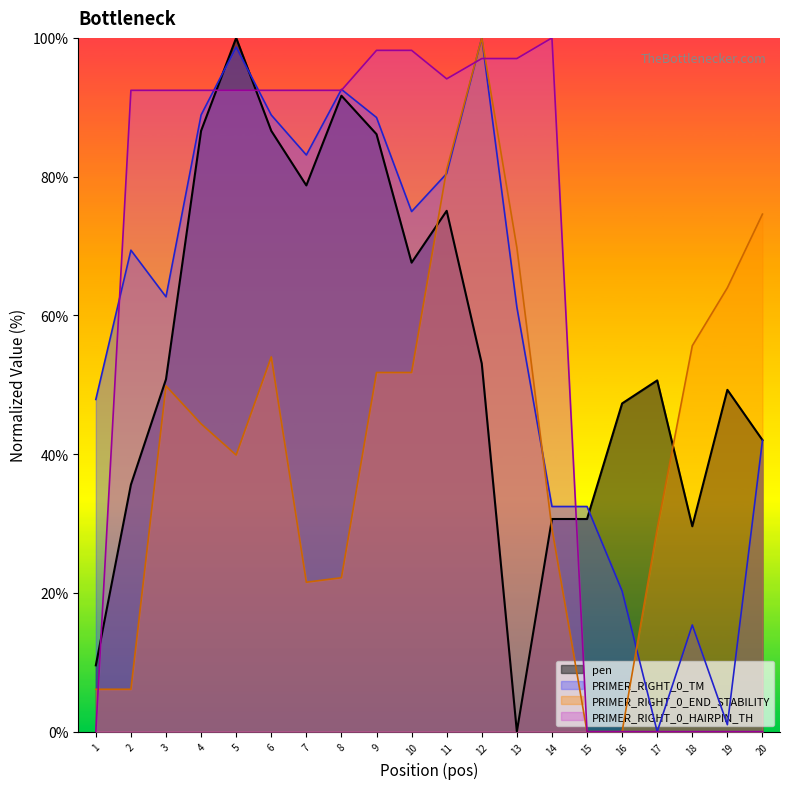

At how many categories does at least one series exceed 71?

14